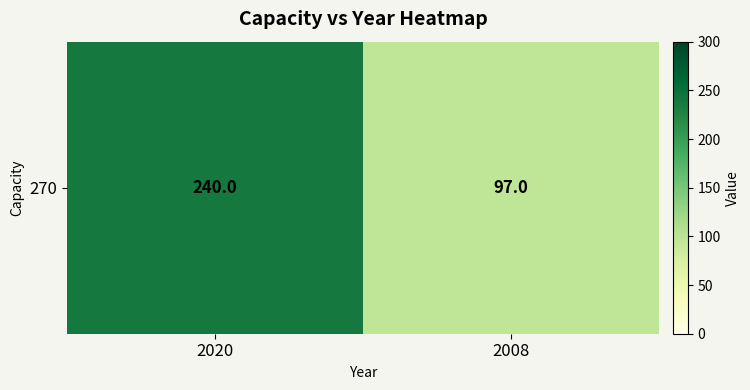

List the labels in order of value, smallest first.

2008, 2020